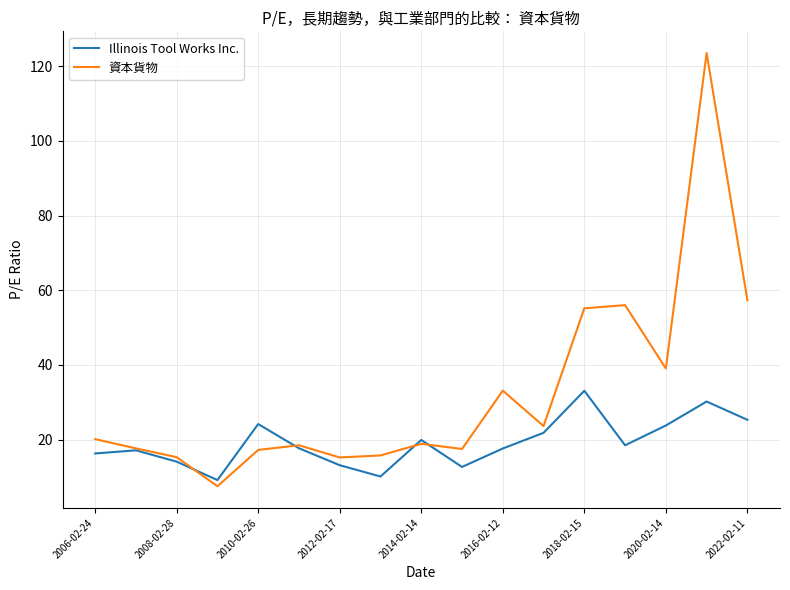

List the series in order of their peak value, highest first.

資本貨物, Illinois Tool Works Inc.